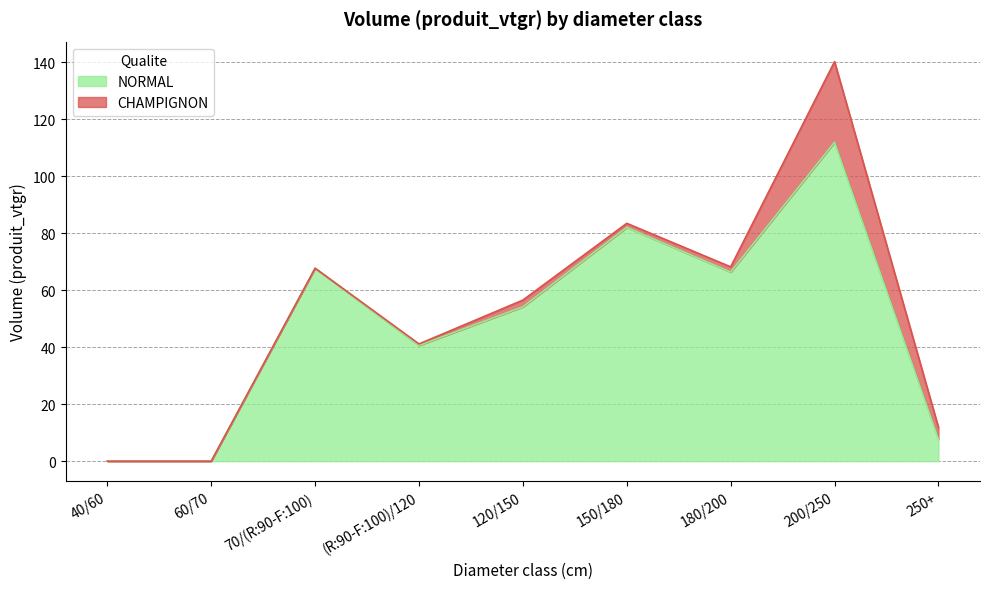

How many values are below 54?

4